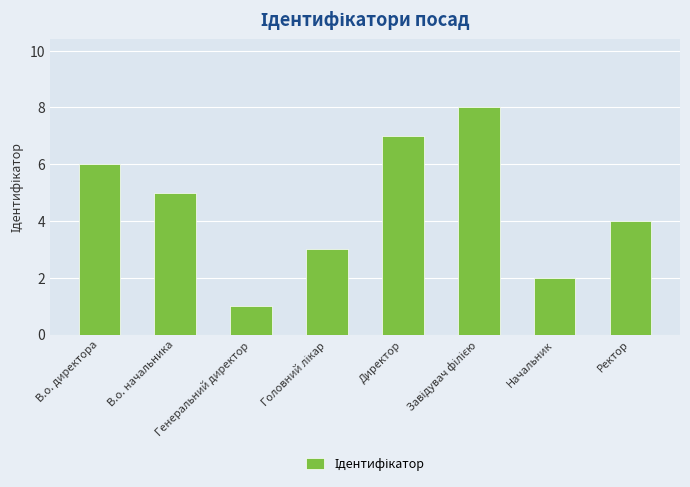

What is the sum of the values at Начальник and В.о. начальника?

7